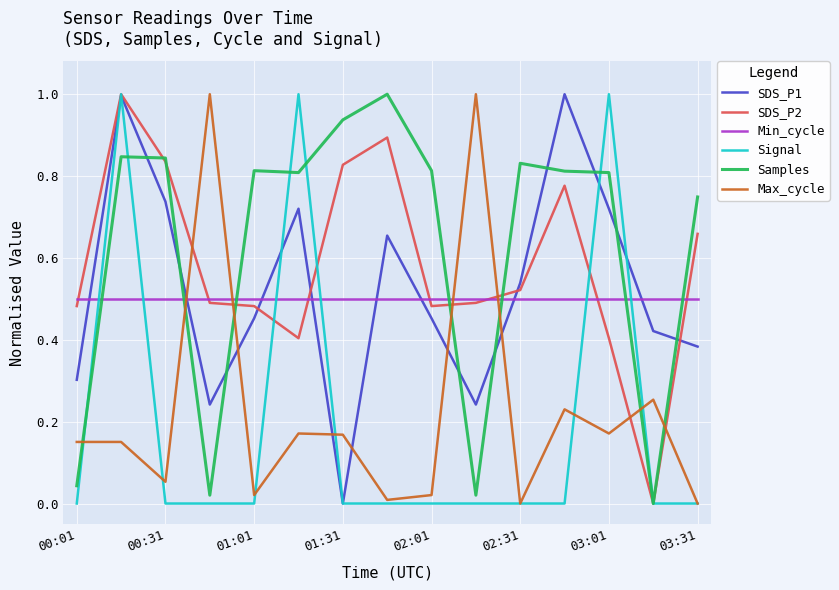

What is the greatest value displayed?

1.0